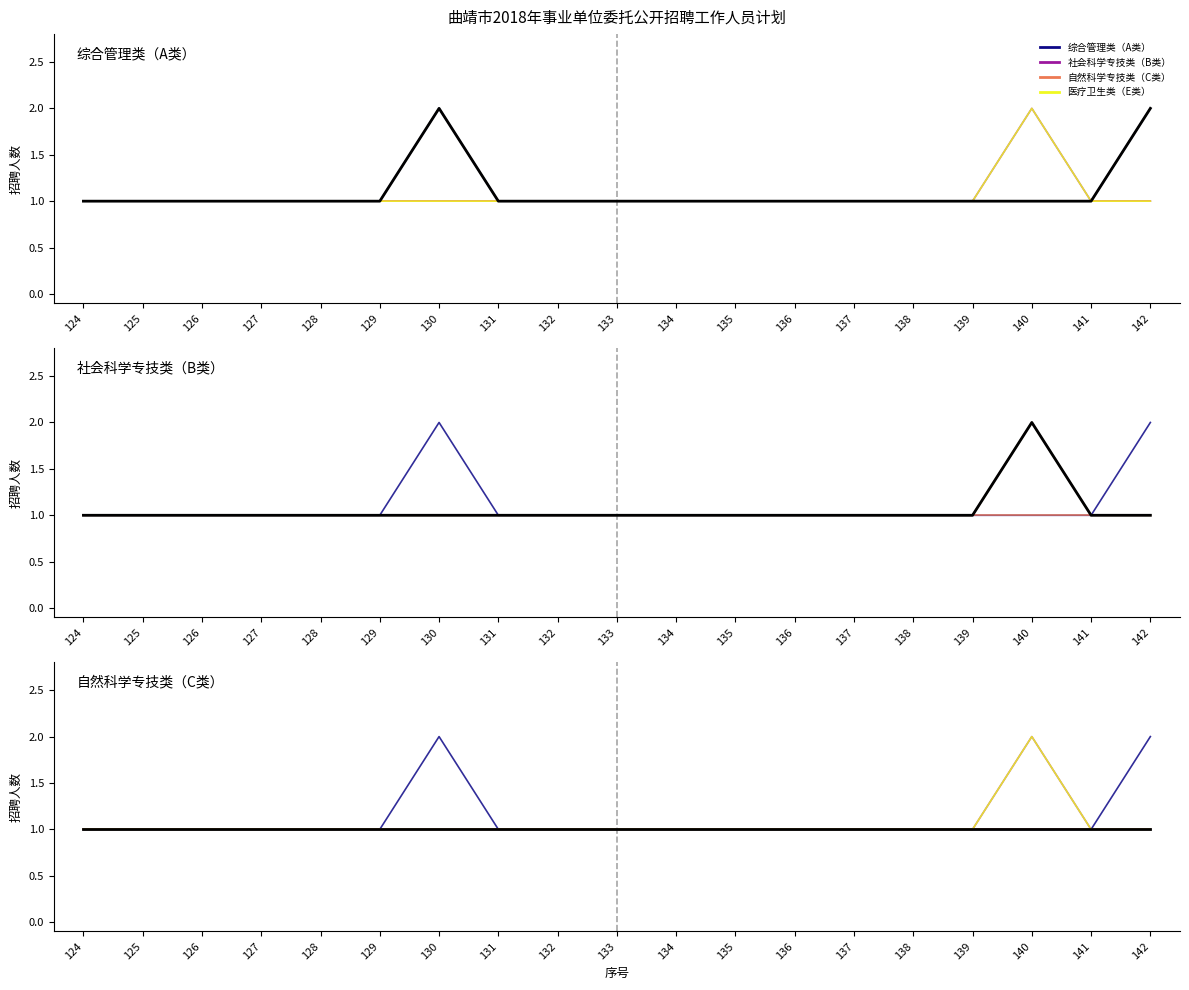

What is the total value across all series at 135?

3